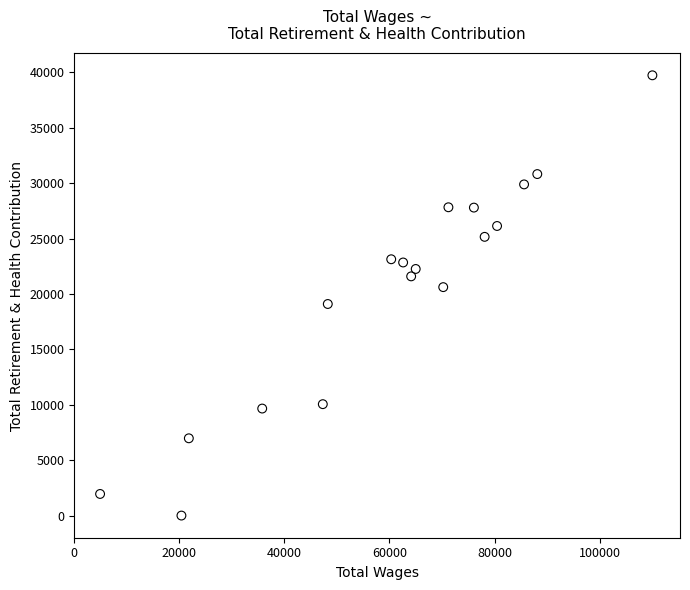

What is the range of Y values (max minus min)?

39742